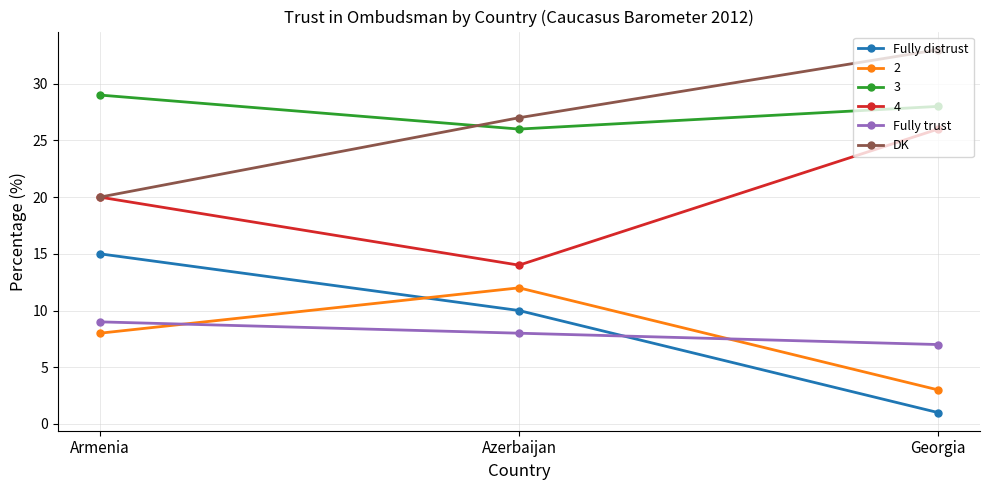

True or false: DK has a value of 27 at Azerbaijan.

True